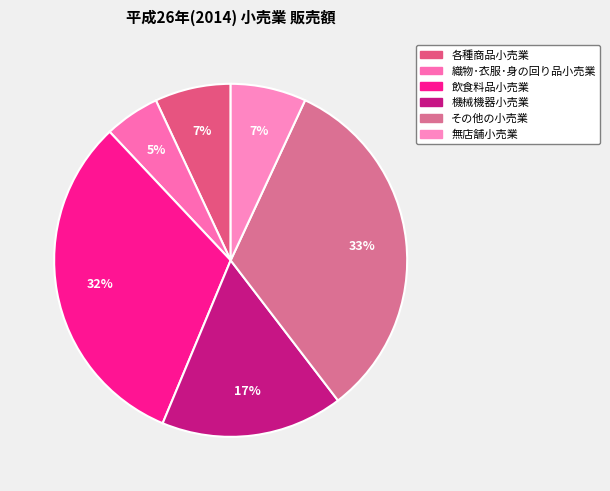

What is the ratio of the value at 各種商品小売業 to the value at その他の小売業?

0.2